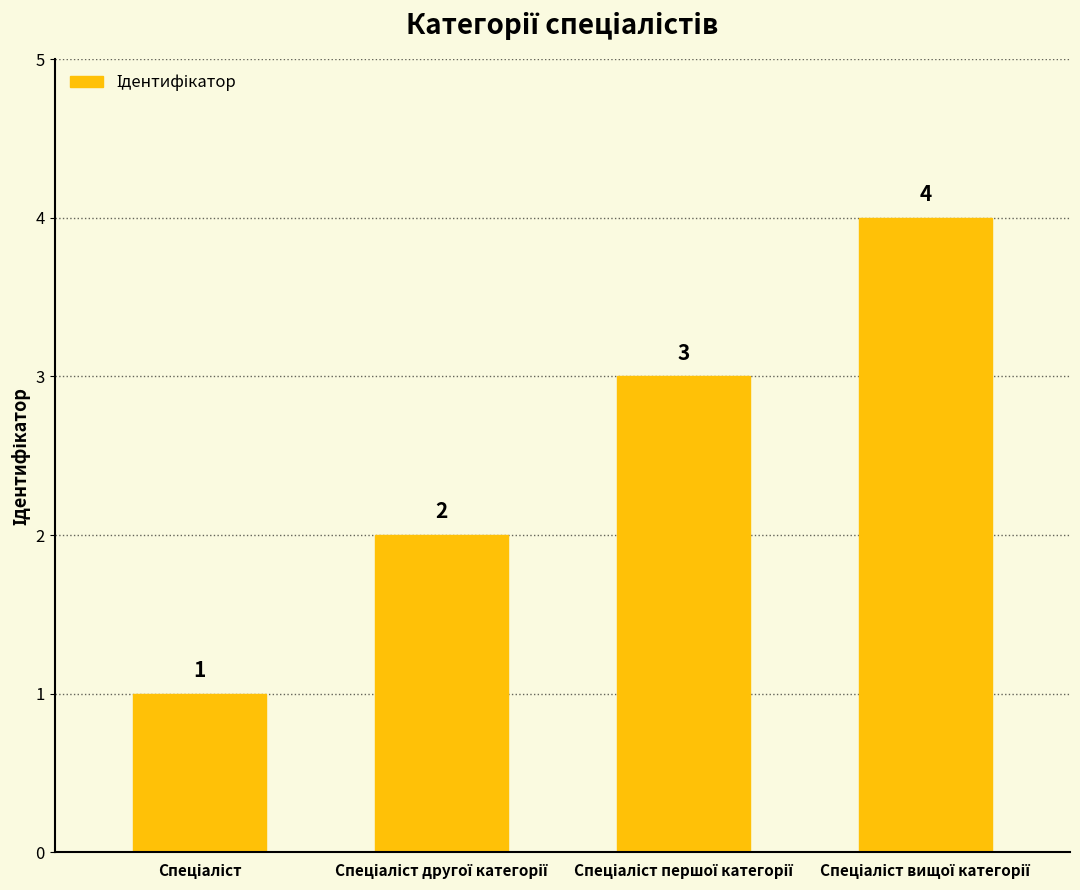

What is the value of the 4th bar from the left?

4